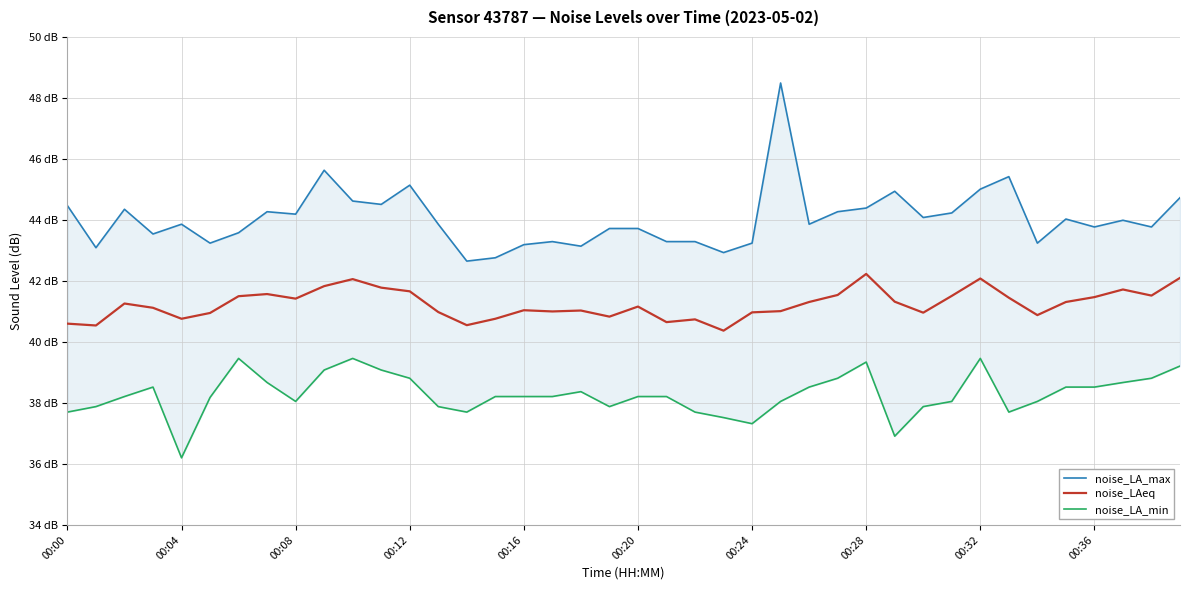

Which series has the largest range (max minus min)?

noise_LA_max